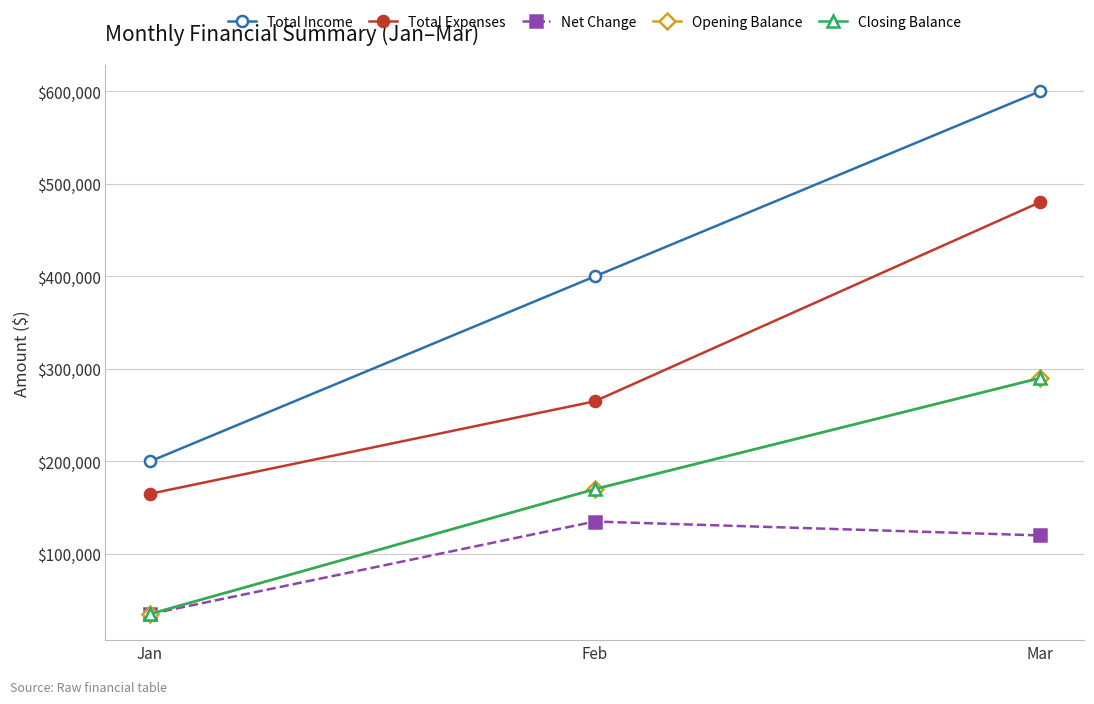

List the series in order of their peak value, lowest first.

Net Change, Opening Balance, Closing Balance, Total Expenses, Total Income